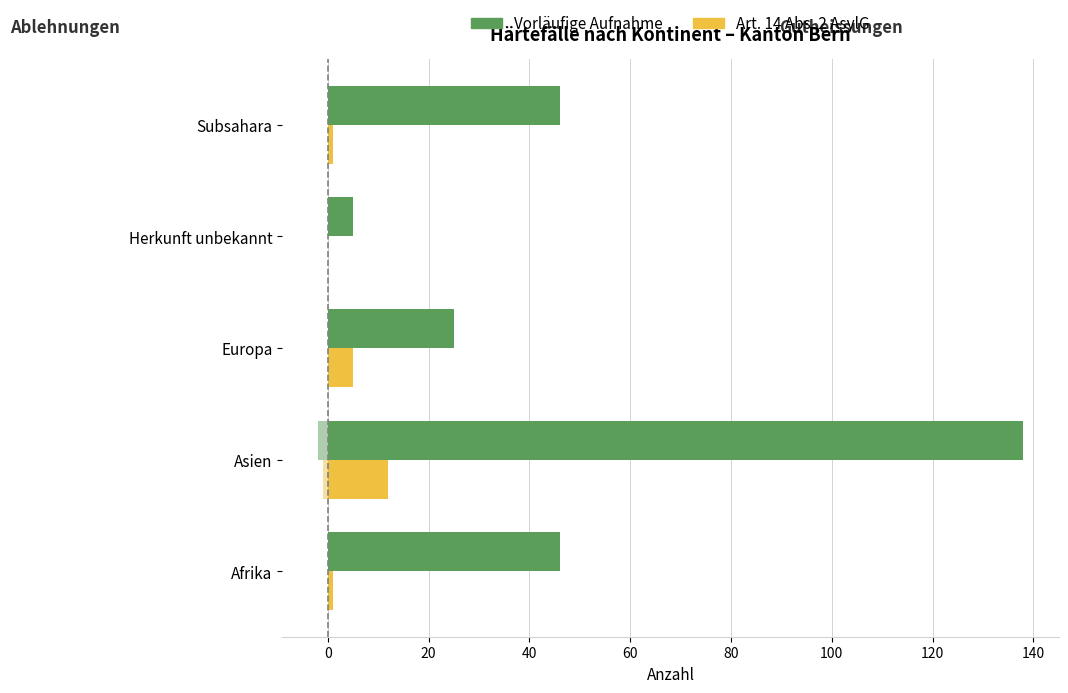

What is the total value across all series at Europa?

30